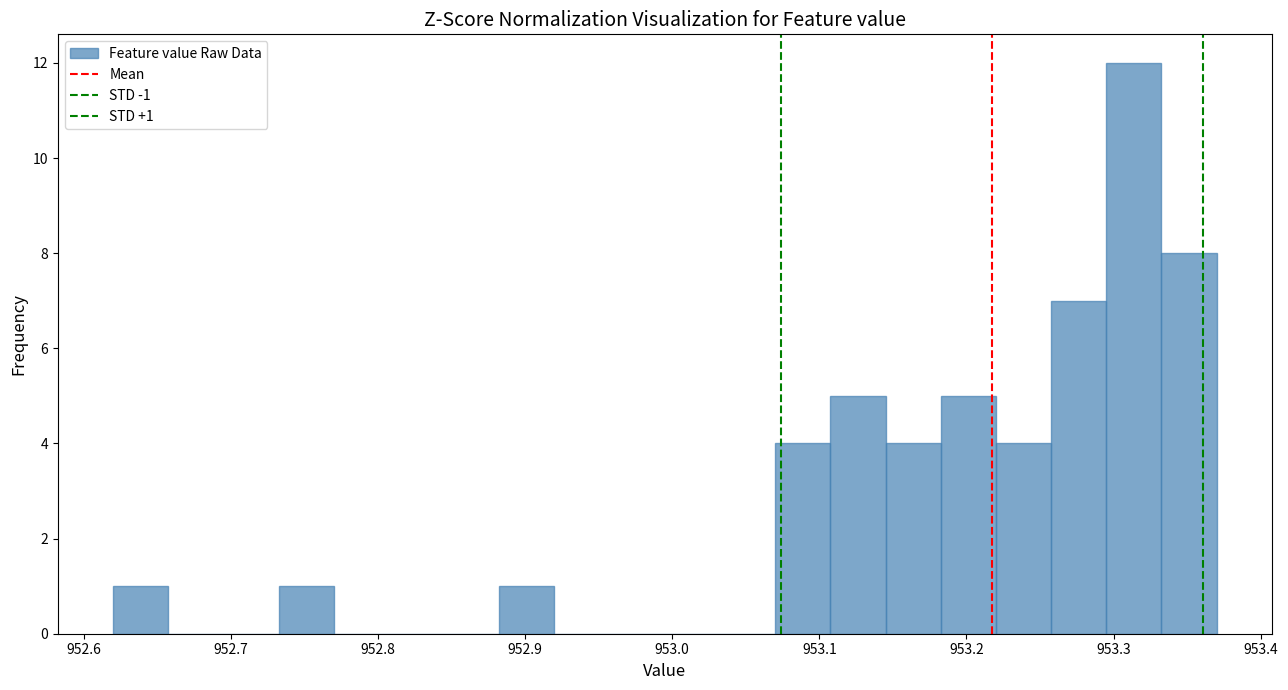

Read against the x-axis, roughly where is the centre of the tallest bar?

953.31